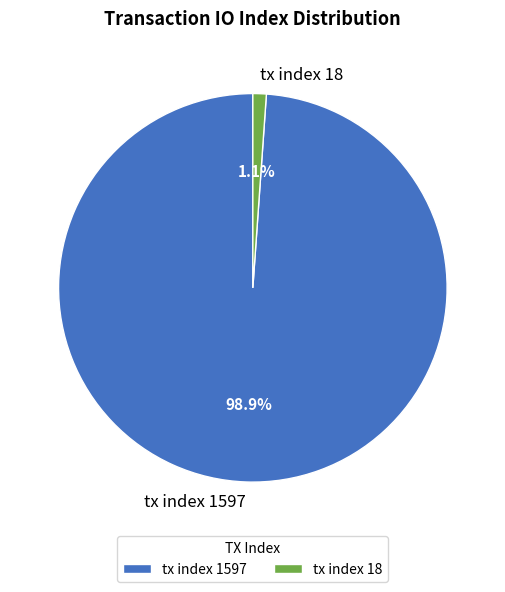

To the nearest percent, what is the difference between the largest and smallest slice percentages?

98%